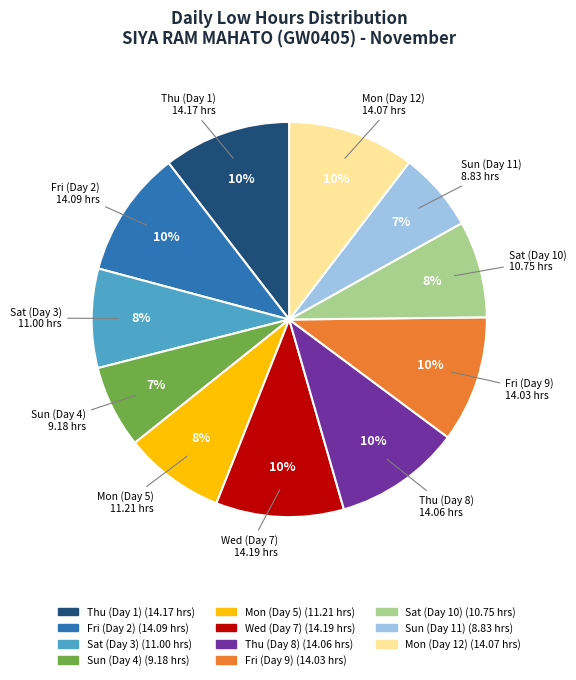

To the nearest percent, what is the combined percentage of Fri (Day 9) and Sun (Day 11)?

17%